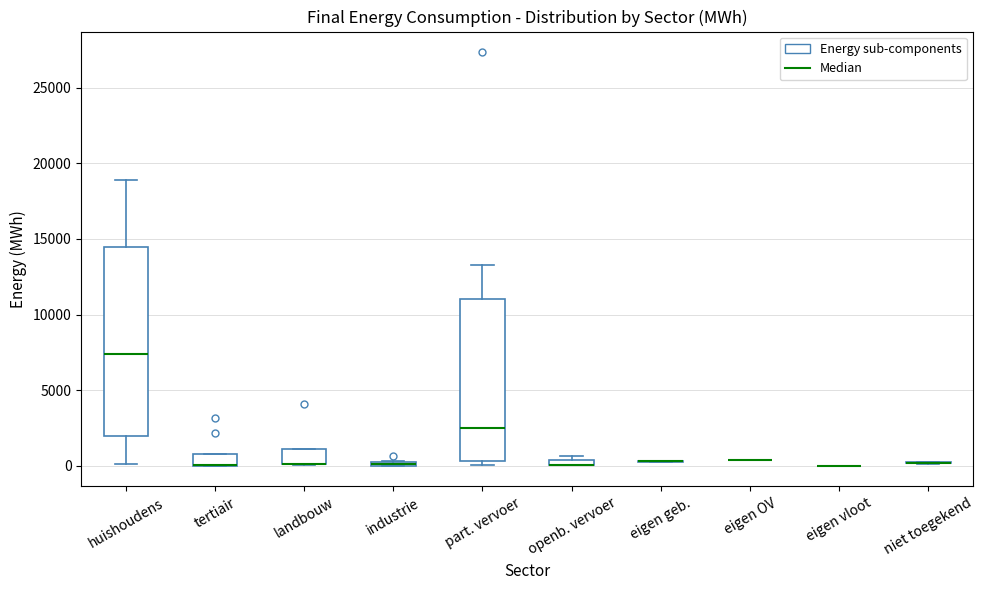

Which box is the tallest, from its lower edge to its upper edge?

huishoudens